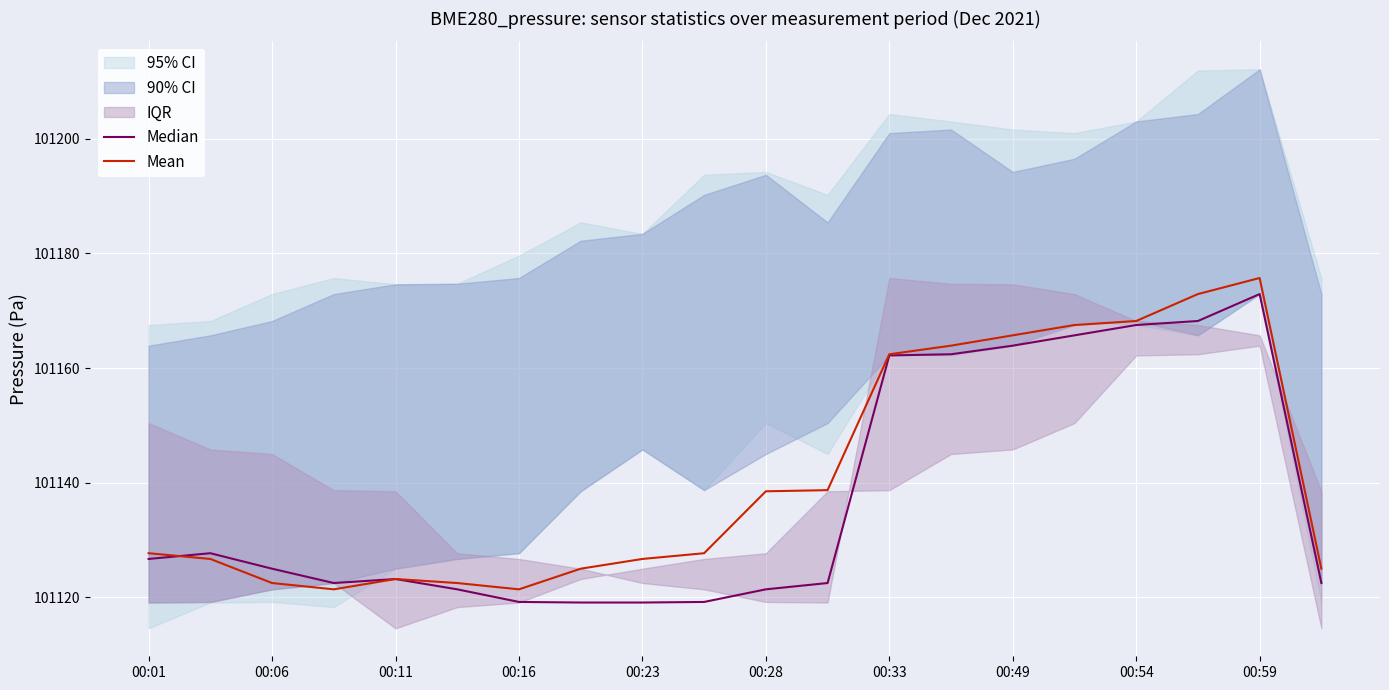

The Median series shows 101119.1 at 00:23. True or false?

True